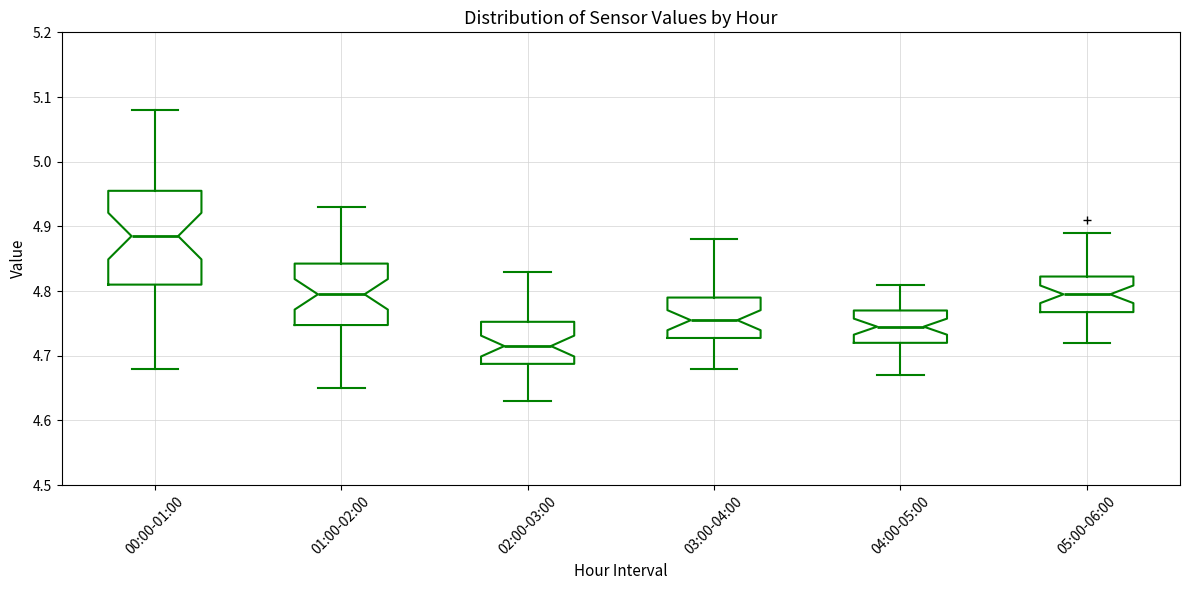

Reading left to right, read every box against the y-axis: the position of its median line, the range the box covers, and the ends of its whiskers. The values are not printed on the chart, so give them approximately, as read against the axis.

00:00-01:00: median 4.89, box 4.81 to 4.96, whiskers 4.68 to 5.08
01:00-02:00: median 4.80, box 4.75 to 4.84, whiskers 4.65 to 4.93
02:00-03:00: median 4.72, box 4.69 to 4.75, whiskers 4.63 to 4.83
03:00-04:00: median 4.76, box 4.73 to 4.79, whiskers 4.68 to 4.88
04:00-05:00: median 4.75, box 4.72 to 4.77, whiskers 4.67 to 4.81
05:00-06:00: median 4.80, box 4.77 to 4.82, whiskers 4.72 to 4.89